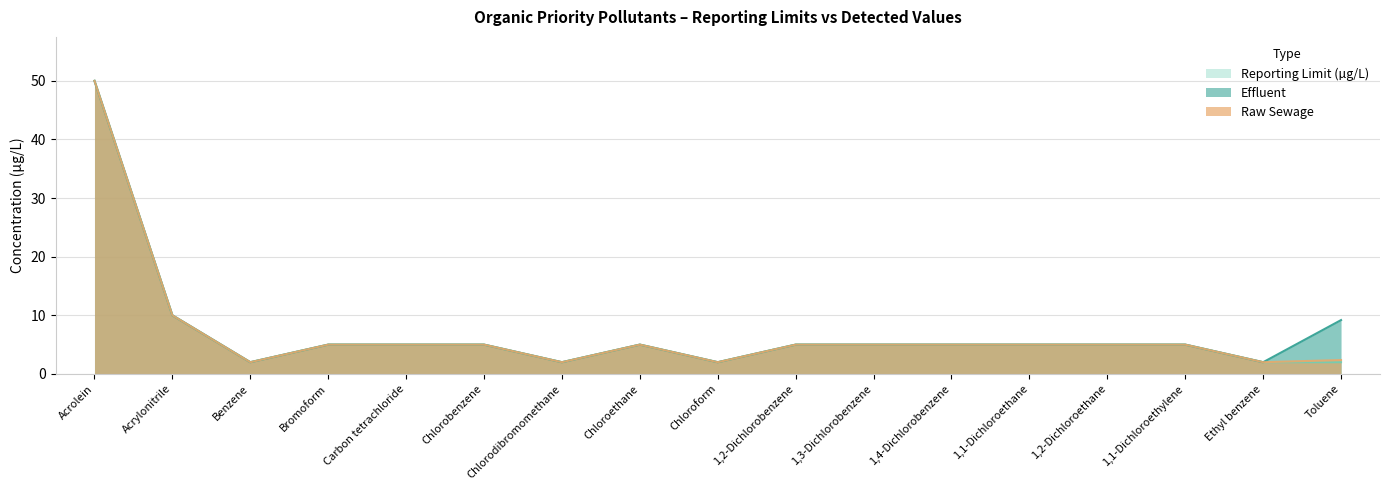

At which category does the chart reach its peak across all series?

Acrolein